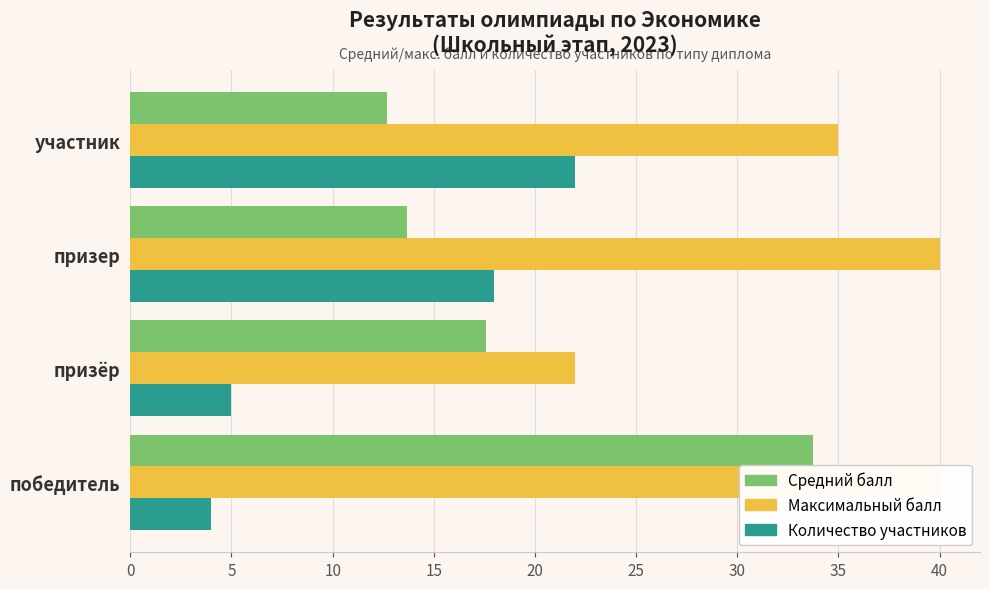

At призёр, list the series in order from smallest to largest.

Количество участников, Средний балл, Максимальный балл